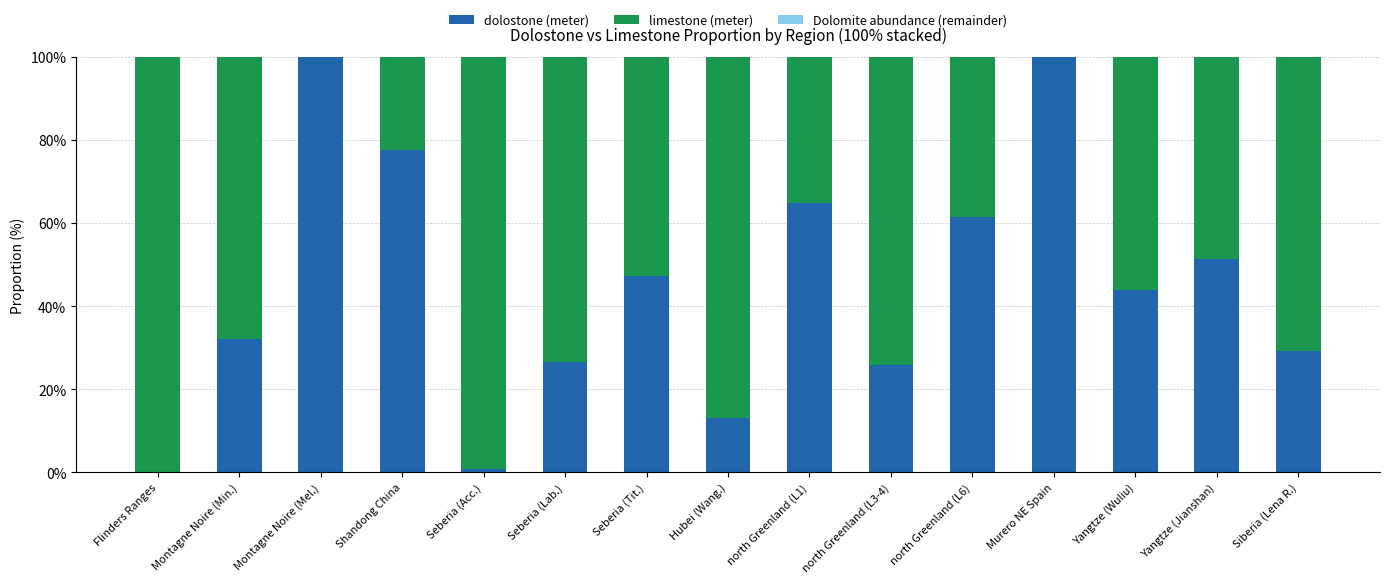

Are the bars grouped side by side (vs. stacked)?

No